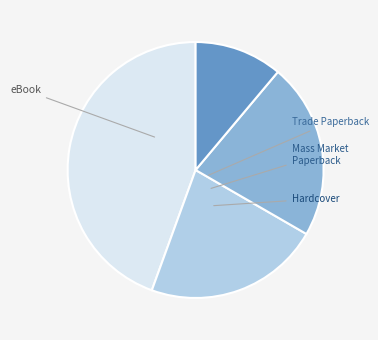

Does Mass Market Paperback account for over 50% of the chart?

No